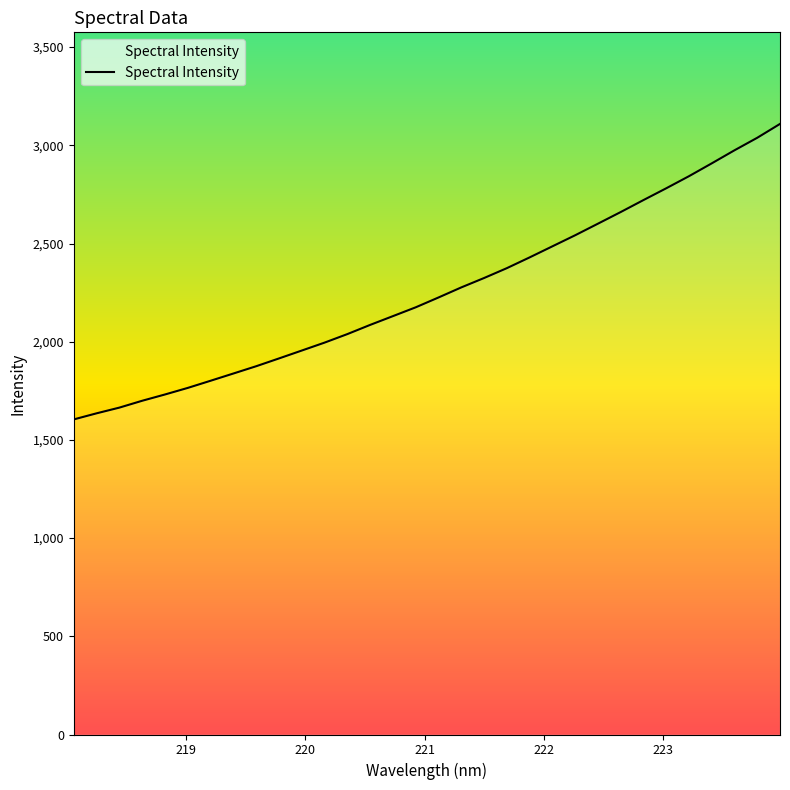

What is the greatest value displayed?

3108.9